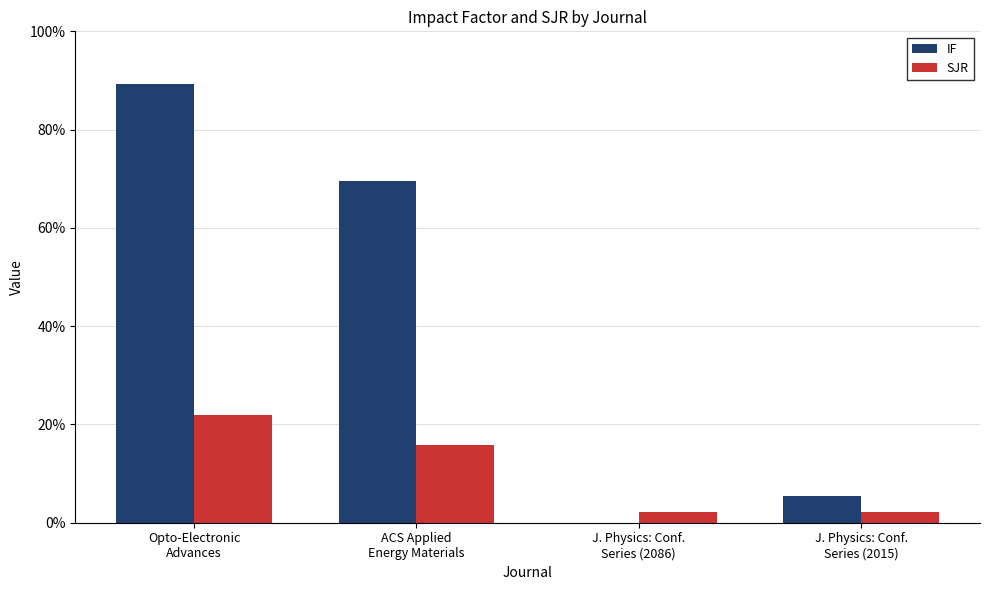

Does the chart contain stacked bars?

No